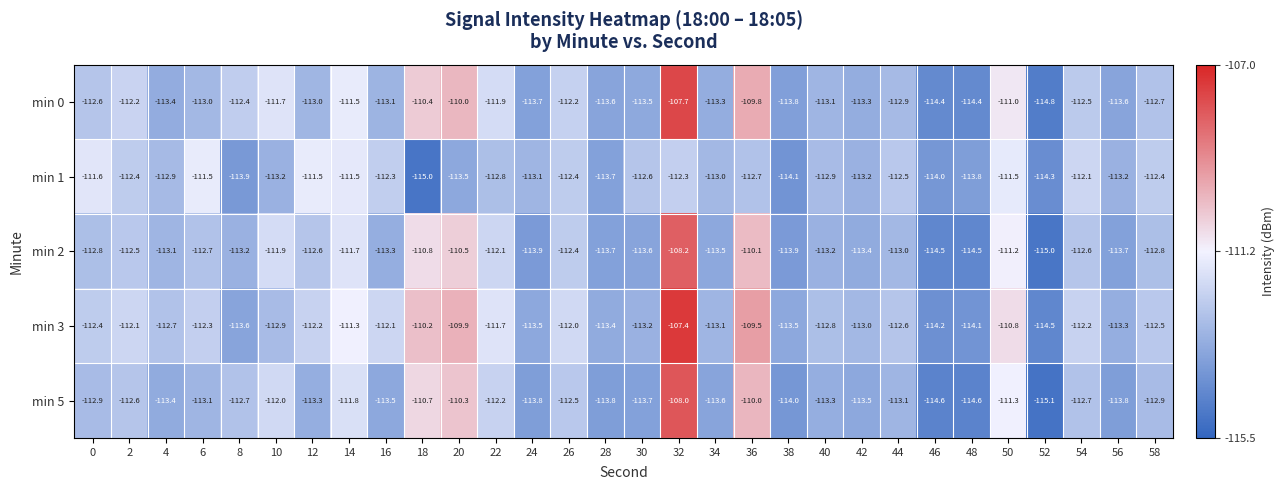

What is the smallest value displayed?

-115.1